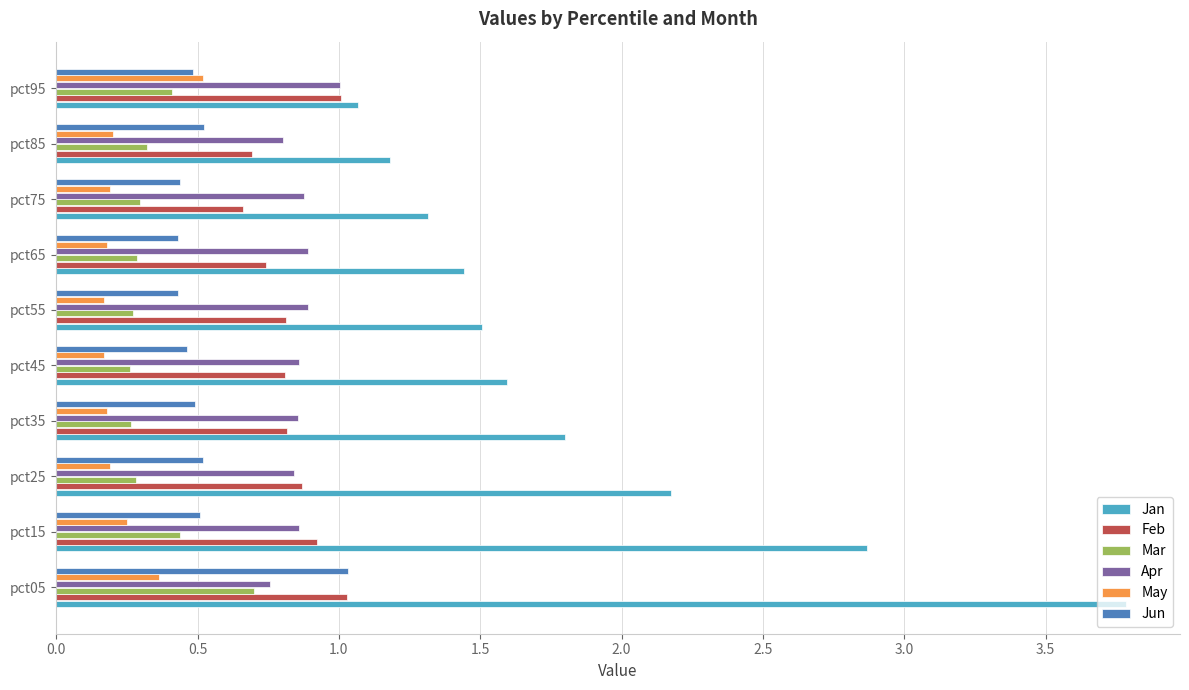

At which category is the sum across all series the highest?

pct05